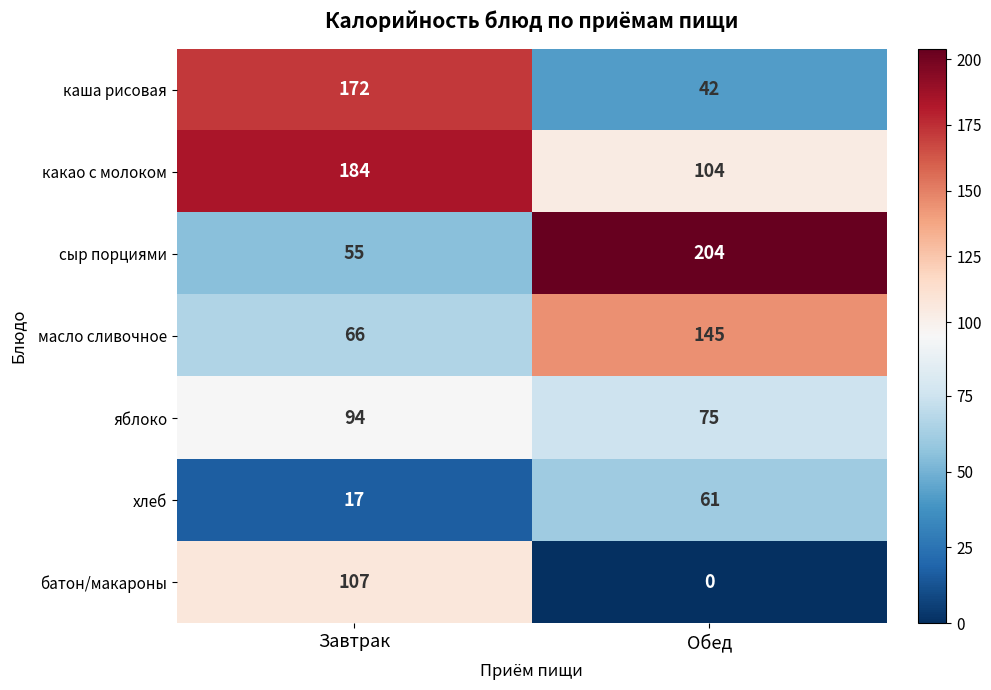

What is the average value of the хлеб series?

39